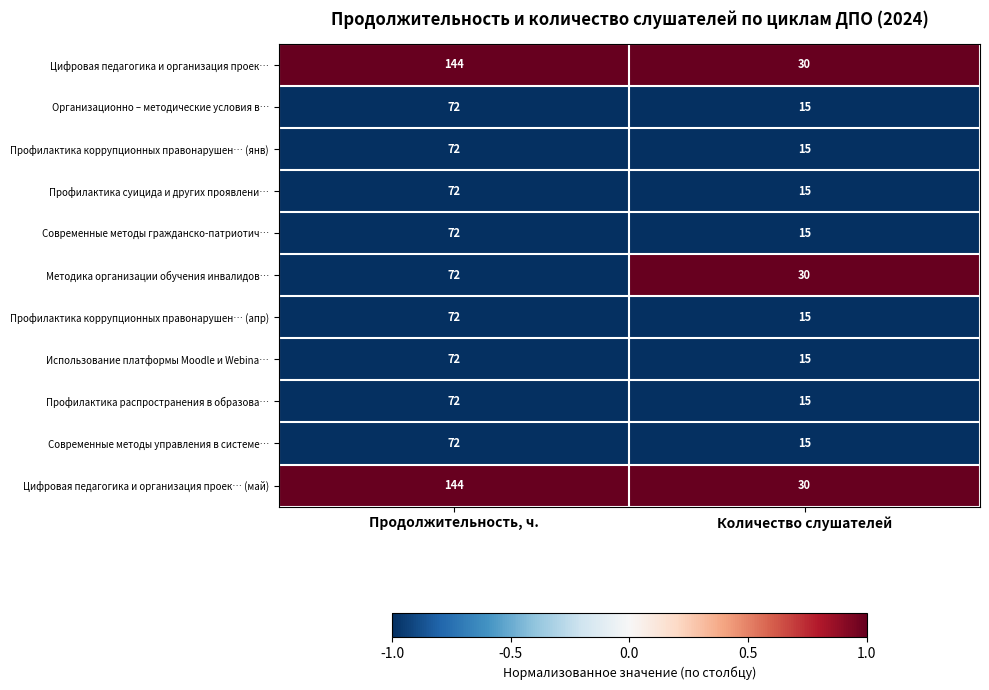

Reading left to right, transcribe all the data shown in this chart.

Цифровая педагогика и организация проек…: Продолжительность, ч.=144	Количество слушателей=30
Организационно – методические условия в…: Продолжительность, ч.=72	Количество слушателей=15
Профилактика коррупционных правонарушен… (янв): Продолжительность, ч.=72	Количество слушателей=15
Профилактика суицида и других проявлени…: Продолжительность, ч.=72	Количество слушателей=15
Современные методы гражданско-патриотич…: Продолжительность, ч.=72	Количество слушателей=15
Методика организации обучения инвалидов…: Продолжительность, ч.=72	Количество слушателей=30
Профилактика коррупционных правонарушен… (апр): Продолжительность, ч.=72	Количество слушателей=15
Использование платформы Moodle и Webina…: Продолжительность, ч.=72	Количество слушателей=15
Профилактика распространения в образова…: Продолжительность, ч.=72	Количество слушателей=15
Современные методы управления в системе…: Продолжительность, ч.=72	Количество слушателей=15
Цифровая педагогика и организация проек… (май): Продолжительность, ч.=144	Количество слушателей=30